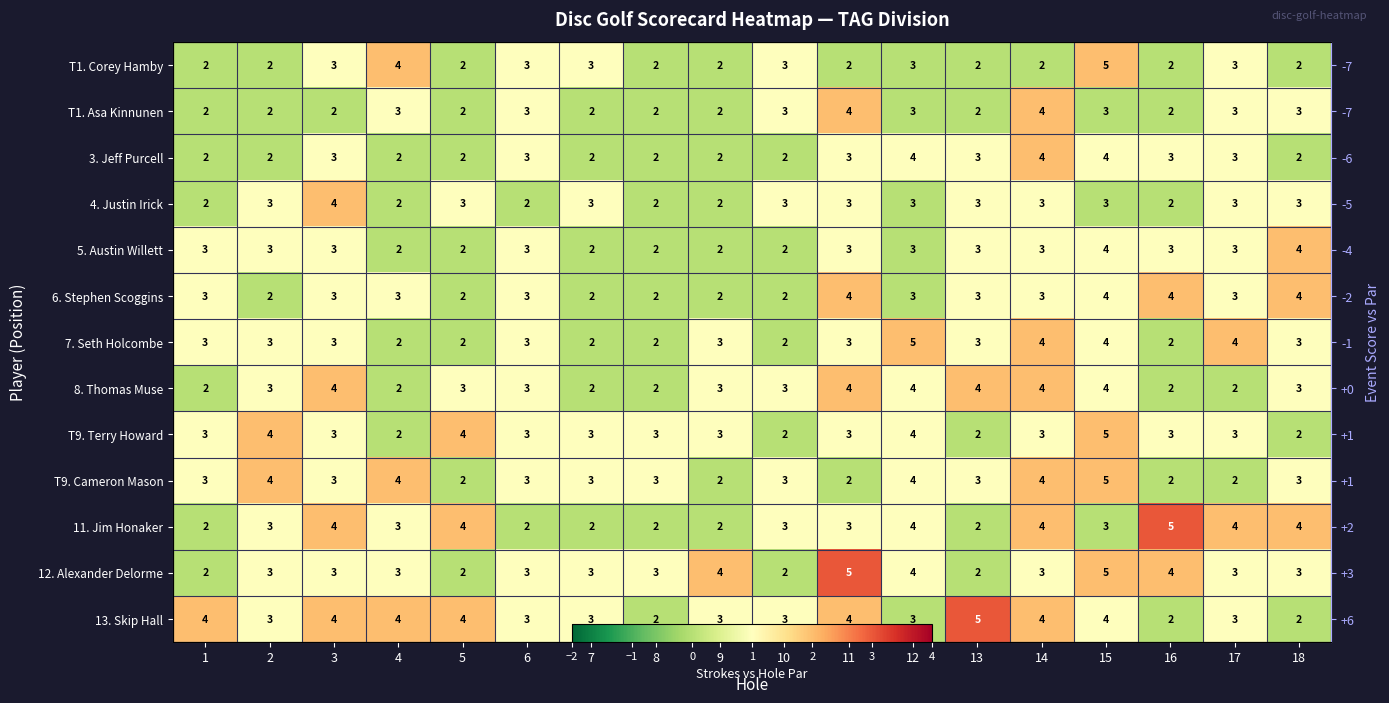

True or false: 13. Skip Hall has a value of 2 at 1.

True